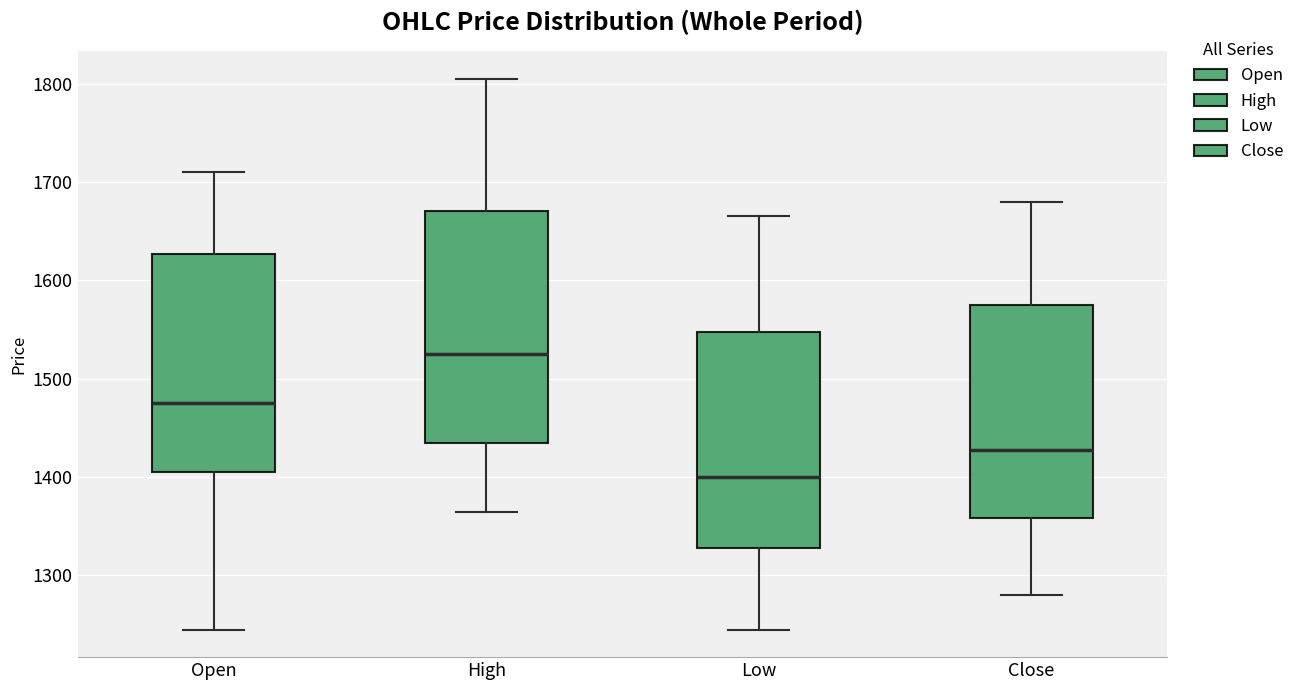

Where does the upper whisker of the box for High end on the y-axis? The values are not printed on the chart, so give them approximately, as read against the axis.

1810